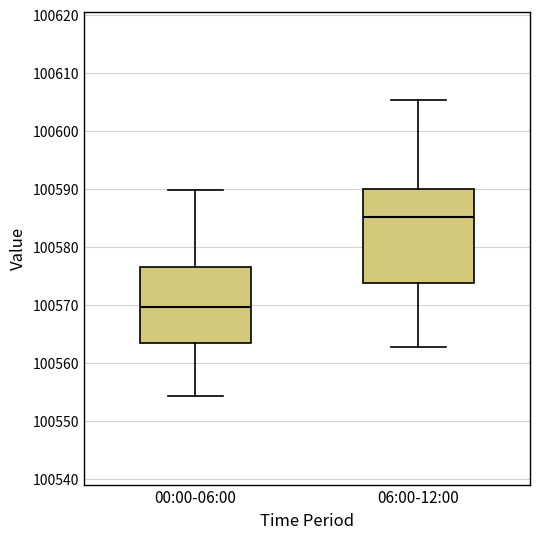

Comparing the boxes themselves (not the whiskers), which one is the tallest?

06:00-12:00